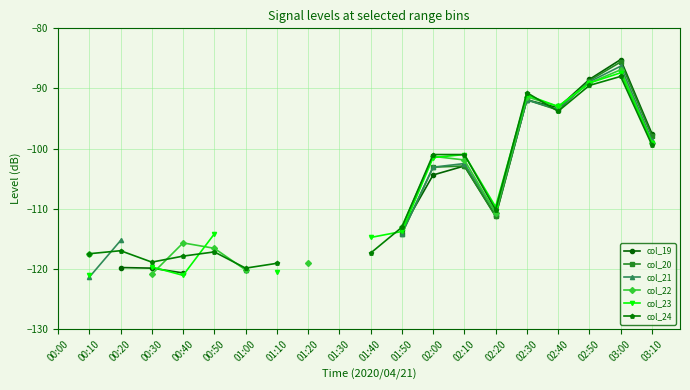

How many lines are shown in the chart?

6